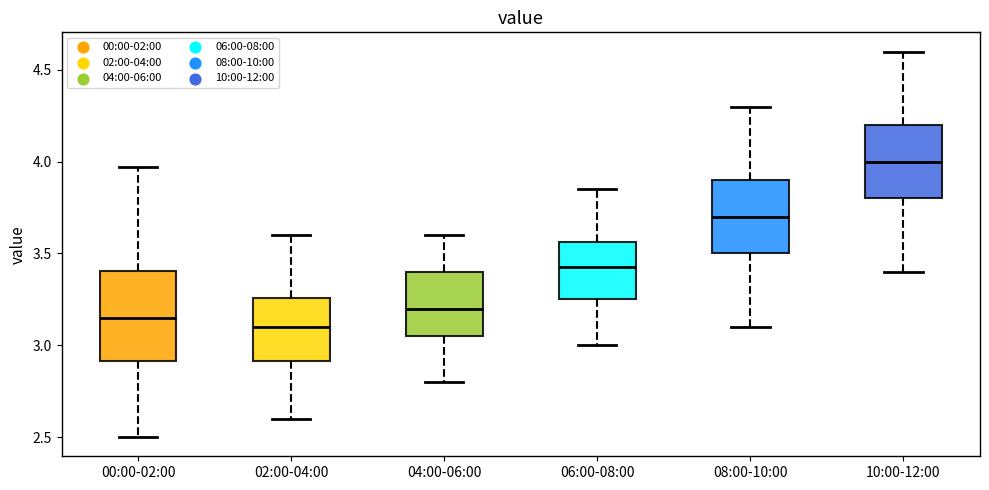

Reading left to right, read every box against the y-axis: the position of its median line, the range the box covers, and the ends of its whiskers. The values are not printed on the chart, so give them approximately, as read against the axis.

00:00-02:00: median 3.15, box 2.90 to 3.40, whiskers 2.50 to 3.95
02:00-04:00: median 3.10, box 2.90 to 3.25, whiskers 2.60 to 3.60
04:00-06:00: median 3.20, box 3.05 to 3.40, whiskers 2.80 to 3.60
06:00-08:00: median 3.45, box 3.25 to 3.55, whiskers 3.00 to 3.85
08:00-10:00: median 3.70, box 3.50 to 3.90, whiskers 3.10 to 4.30
10:00-12:00: median 4.00, box 3.80 to 4.20, whiskers 3.40 to 4.60